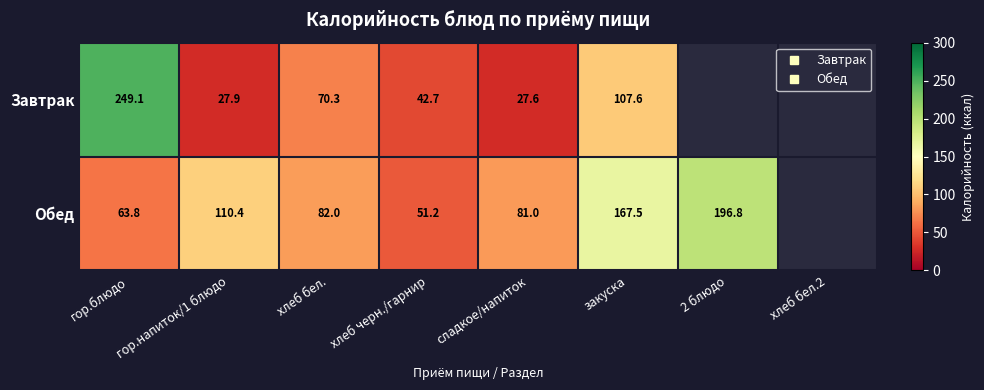

Is the value of Обед at закуска greater than the value of Завтрак at 2 блюдо?

No